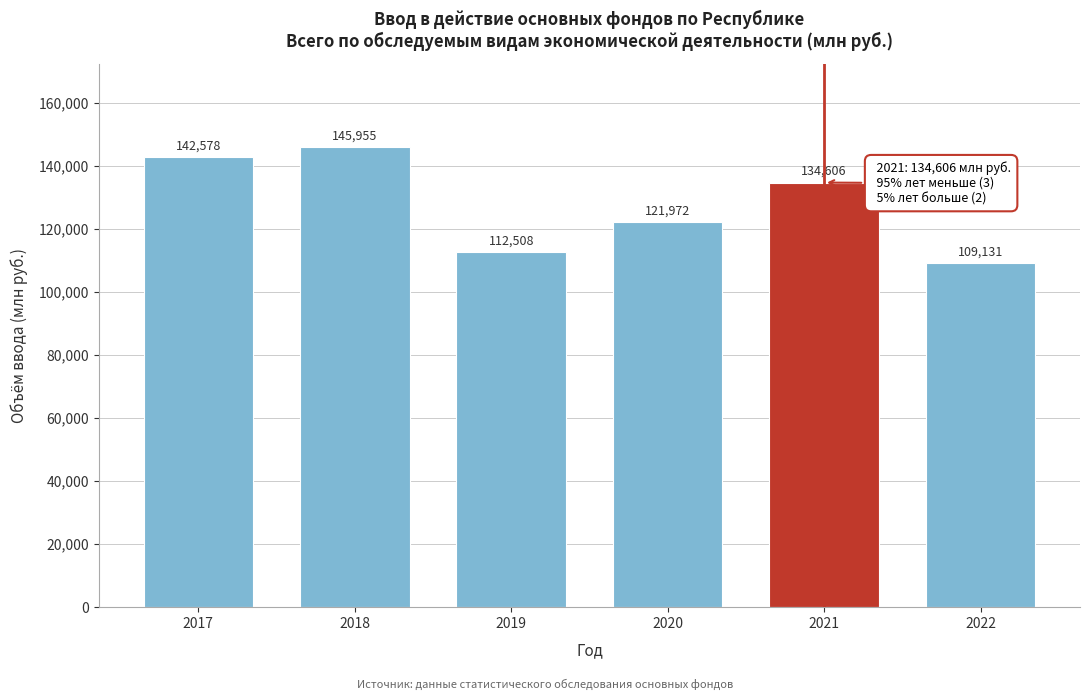

Reading left to right, transcribe all the data shown in this chart.

2017=142578	2018=145955	2019=112508	2020=121972	2021=134606	2022=109131